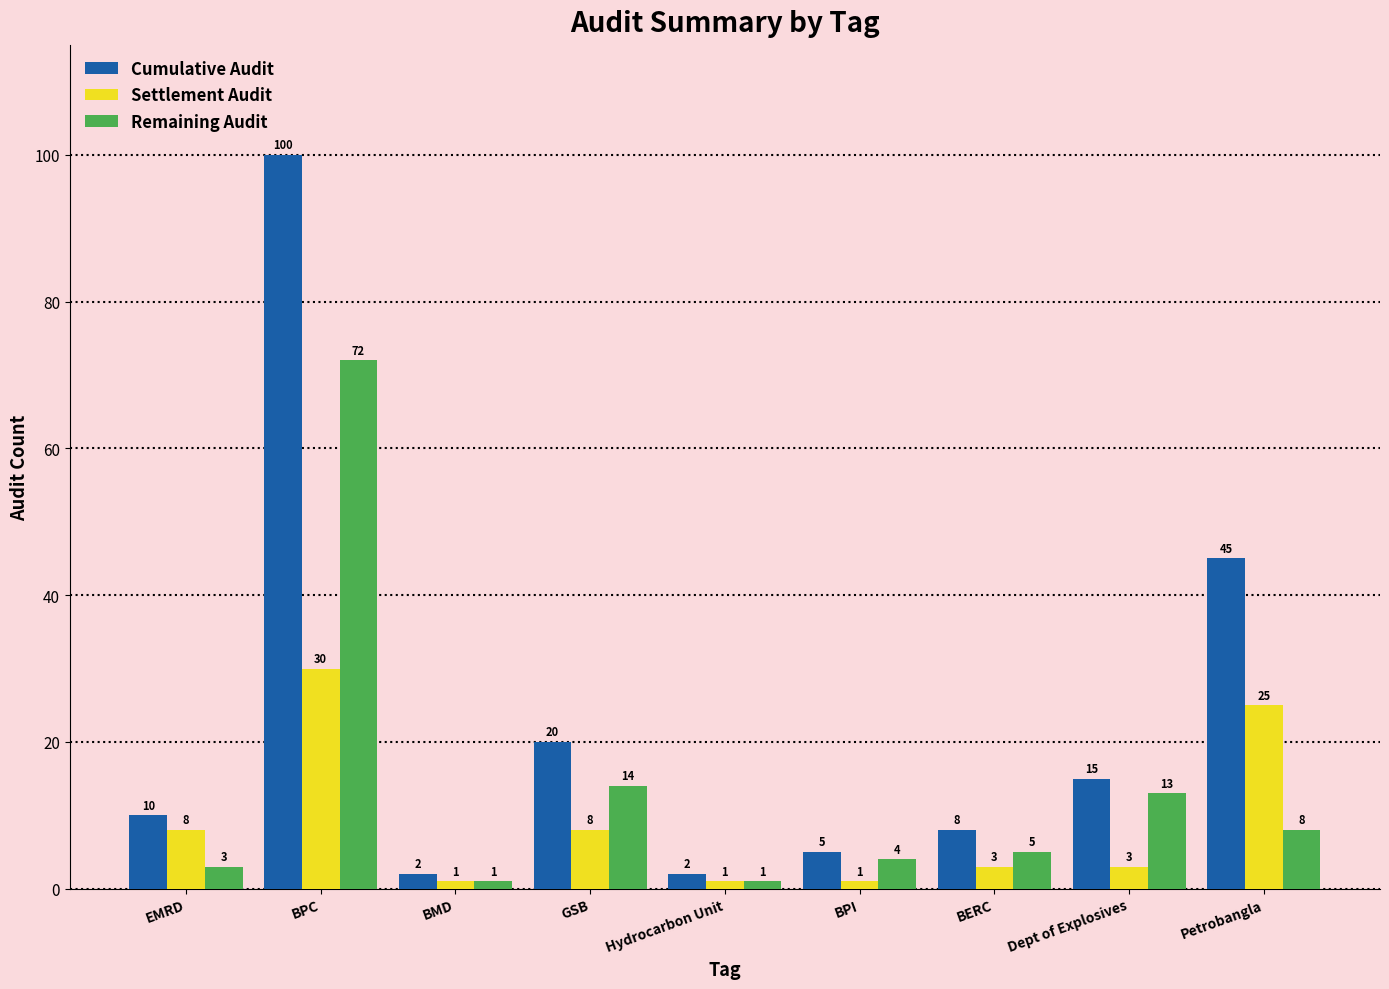

True or false: Cumulative Audit has a value of 8 at BERC.

True